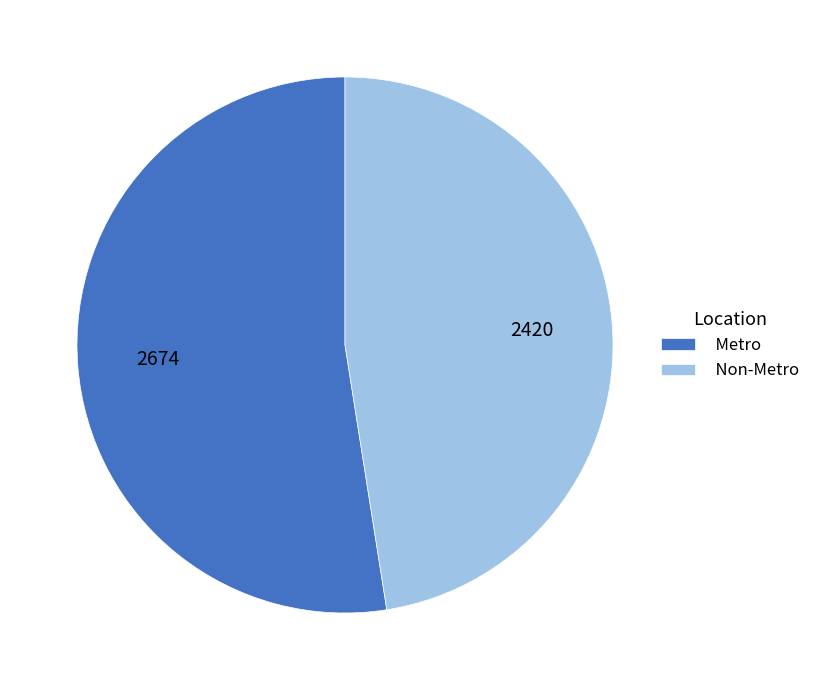

Approximately how many times larger is the value at Non-Metro compared to Metro?

0.9